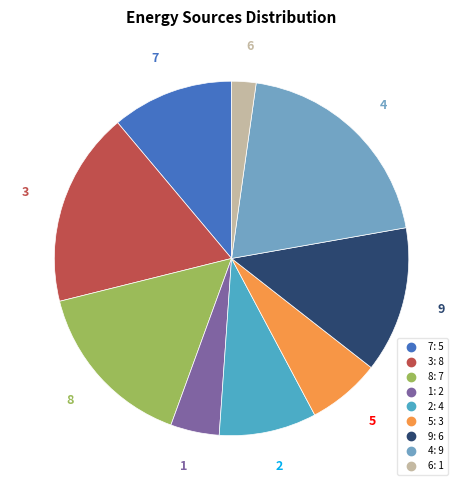

How many segments does this pie chart have?

9